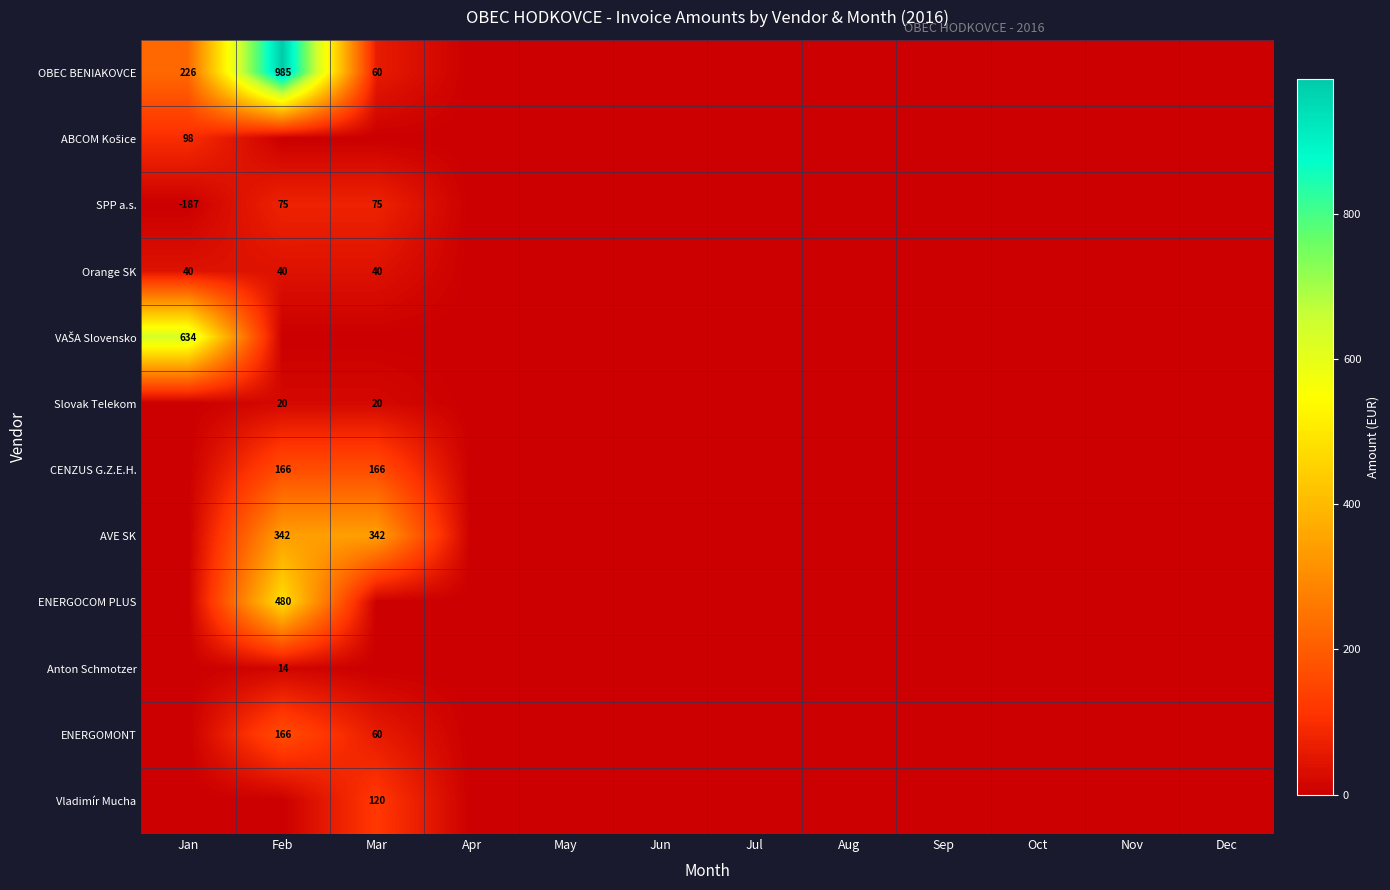

The value of Orange SK at Jan is 40. True or false?

True